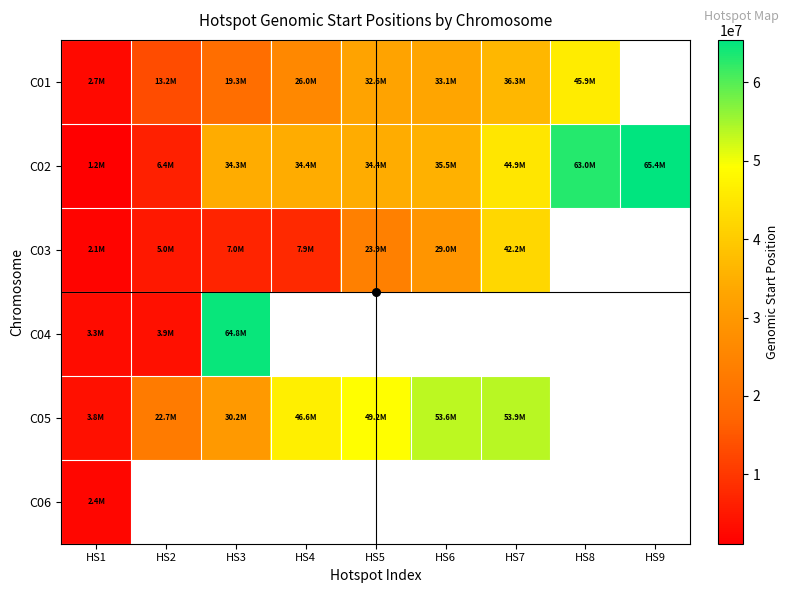

Is the value of C04 at HS6 greater than the value of C01 at HS8?

No